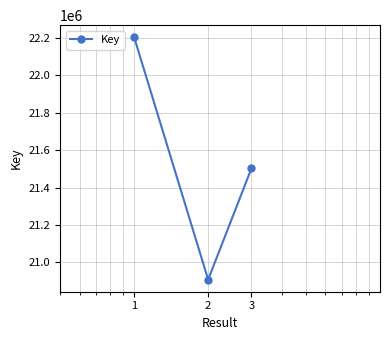

What is the sum of all values?

64613114